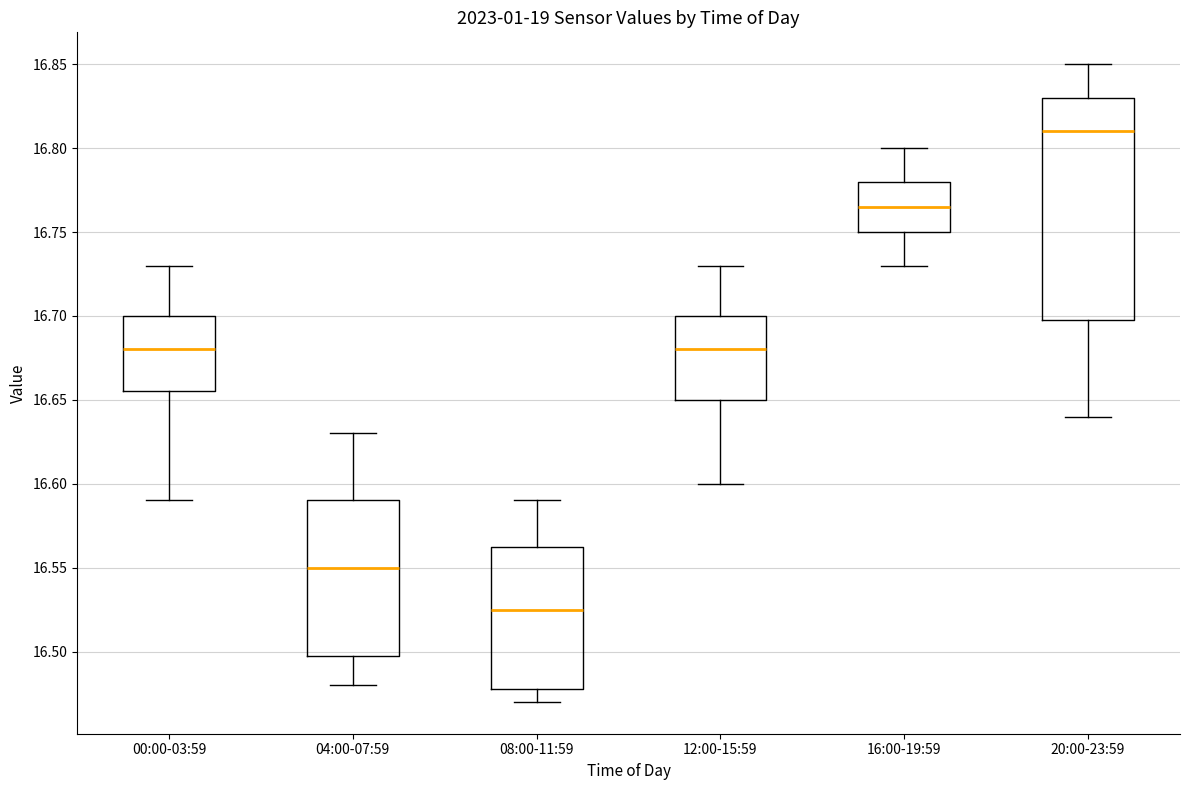

Reading left to right, transcribe this box plot: for each box, give where its median line is, the range the box spans, and where its two whiskers end, as read against the y-axis. The values are not printed on the chart, so give them approximately, as read against the axis.

00:00-03:59: median 16.680, box 16.655 to 16.700, whiskers 16.590 to 16.730
04:00-07:59: median 16.550, box 16.500 to 16.590, whiskers 16.480 to 16.630
08:00-11:59: median 16.525, box 16.480 to 16.565, whiskers 16.470 to 16.590
12:00-15:59: median 16.680, box 16.650 to 16.700, whiskers 16.600 to 16.730
16:00-19:59: median 16.765, box 16.750 to 16.780, whiskers 16.730 to 16.800
20:00-23:59: median 16.810, box 16.700 to 16.830, whiskers 16.640 to 16.850